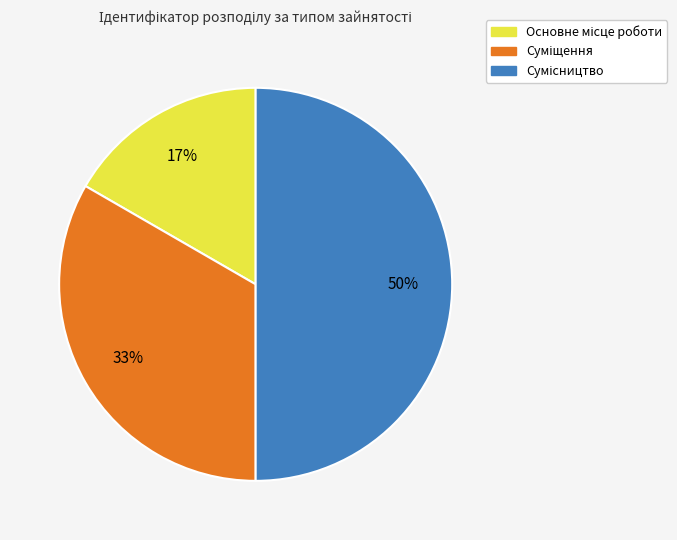

To the nearest percent, what is the difference between the largest and smallest slice percentages?

33%